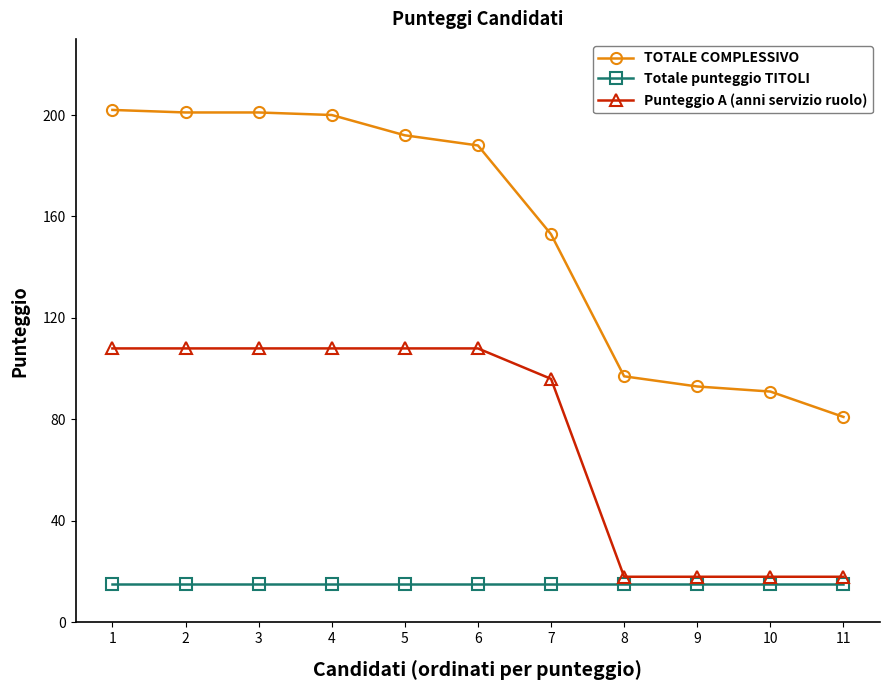

True or false: TOTALE COMPLESSIVO and Totale punteggio TITOLI intersect in this chart.

False